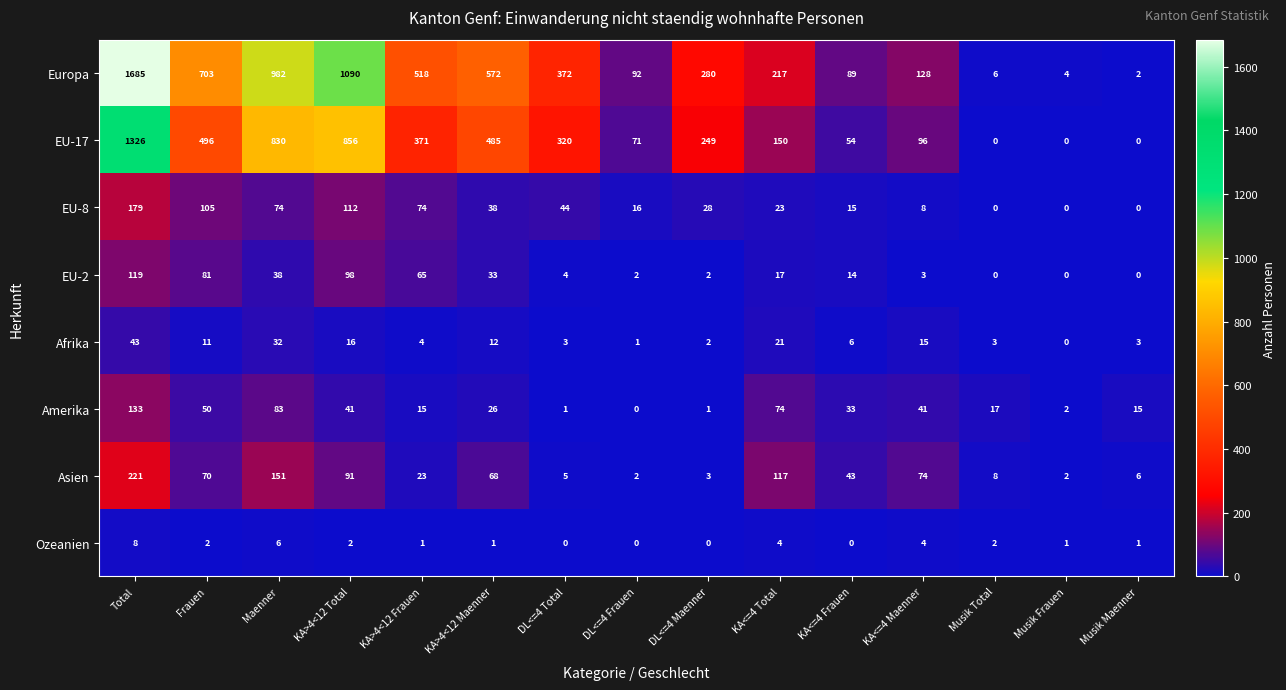

Read the EU-8 value at DL<=4 Frauen, to the nearest 5.

15